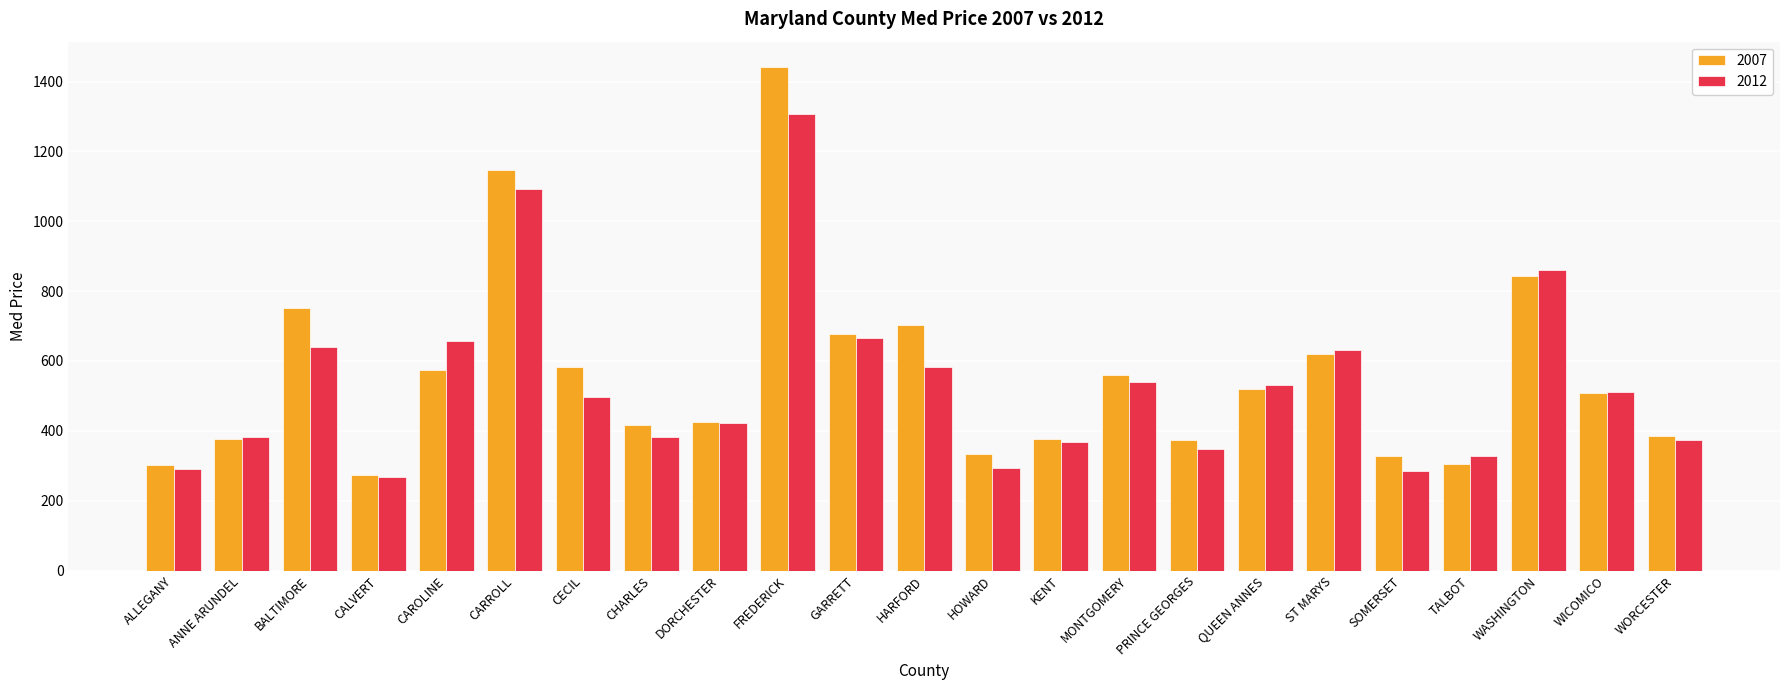

How many values in the 2012 series are below 496?

11